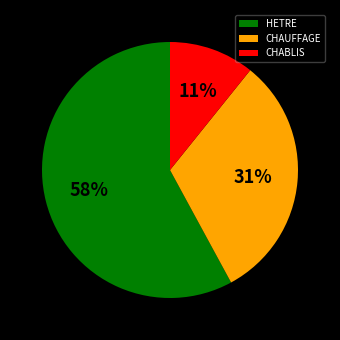

Do CHABLIS and CHAUFFAGE together represent more than half of the pie?

No